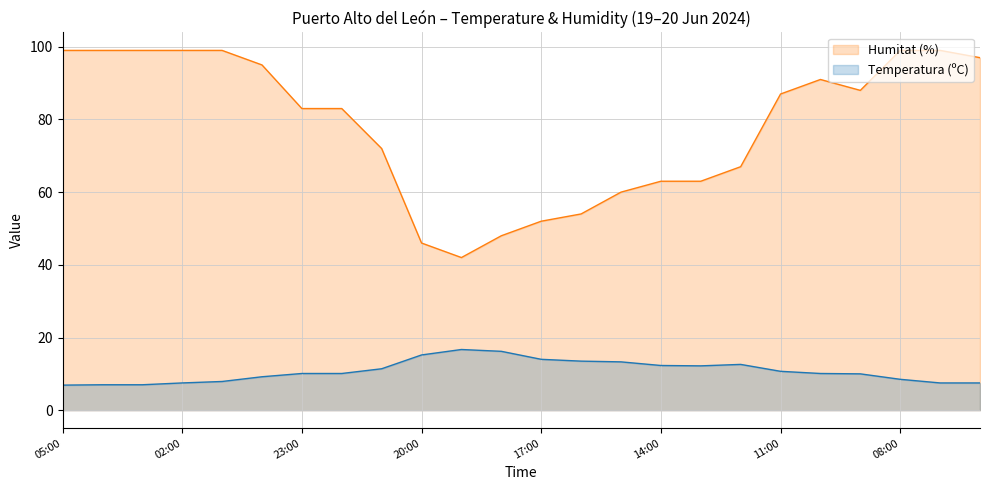

In Temperatura (ºC), how many points are higher than both neighbors (excluding endpoints)?

2